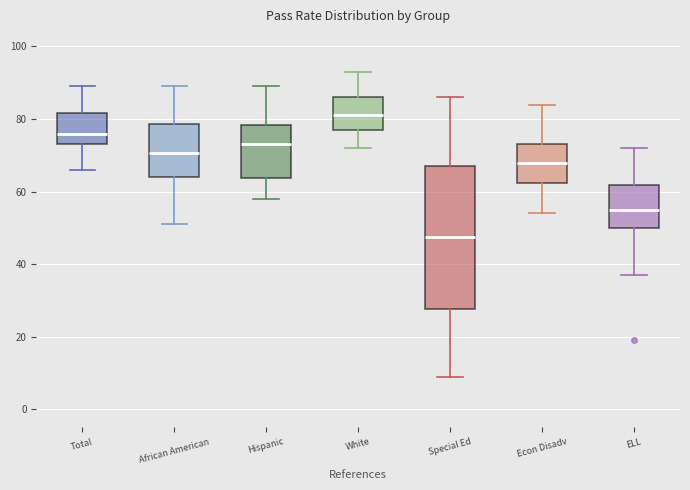

Which box's median line is the highest?

White